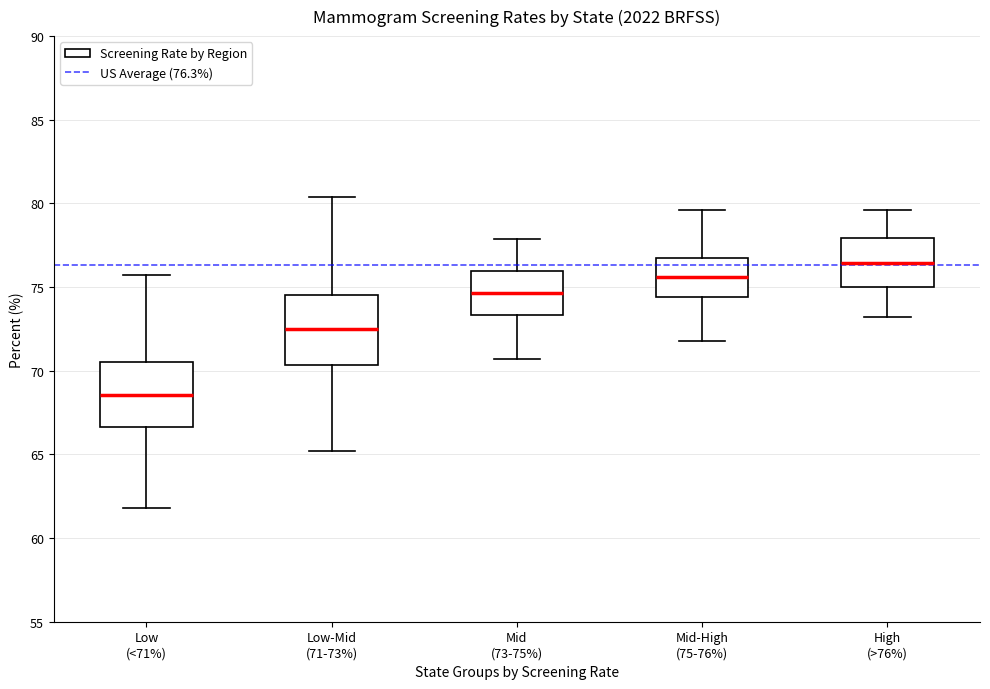

Which box has the lowest median line?

Low (<71%)